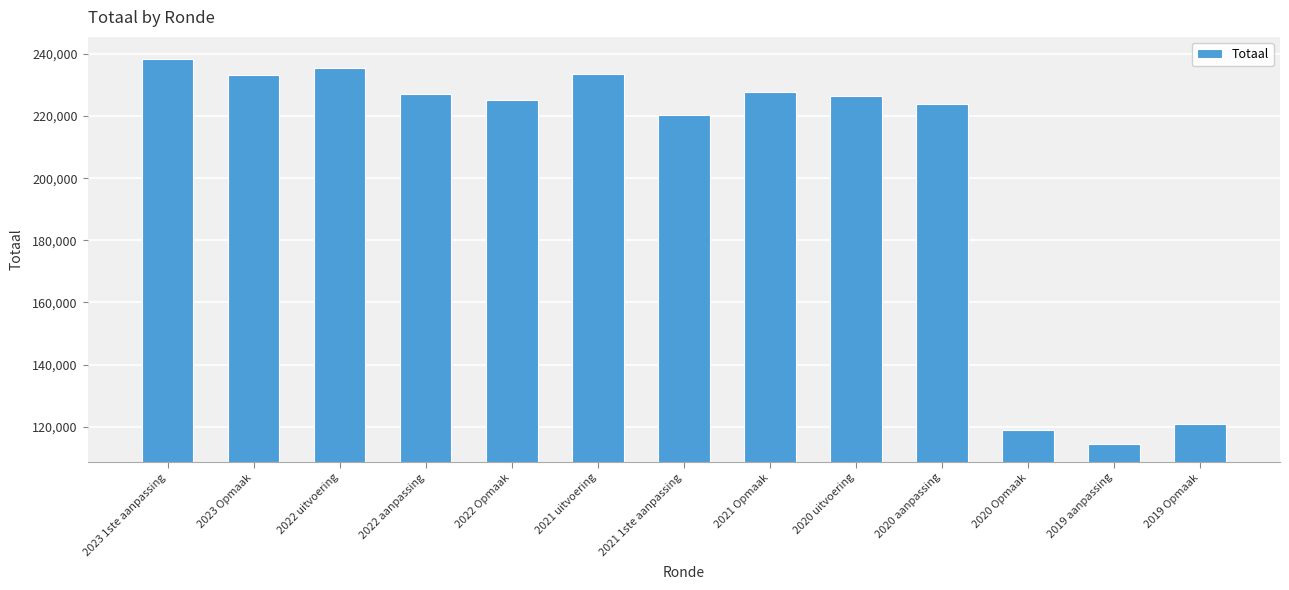

What is the average value?

203490